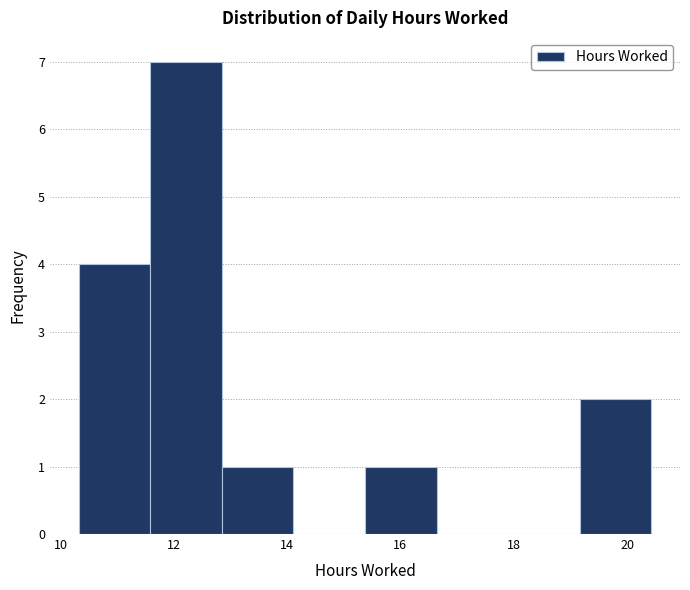

Over which range of the x-axis is the bar tallest?

11.6 to 12.8